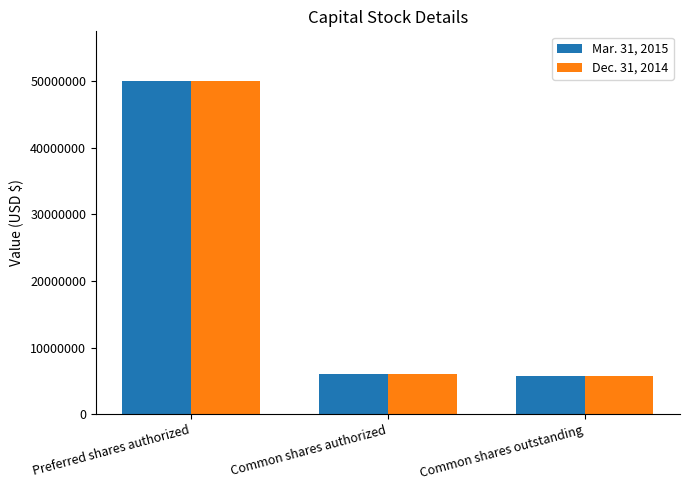

Where is Dec. 31, 2014 nearest to the value 27908219?

Common shares authorized